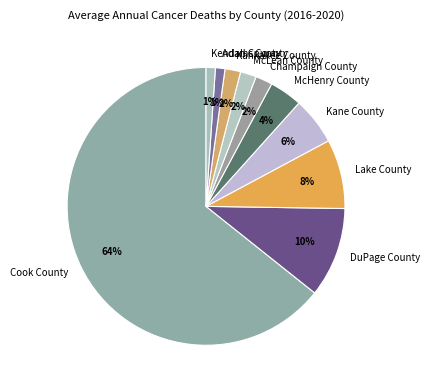

Is there a majority slice in this chart?

Yes